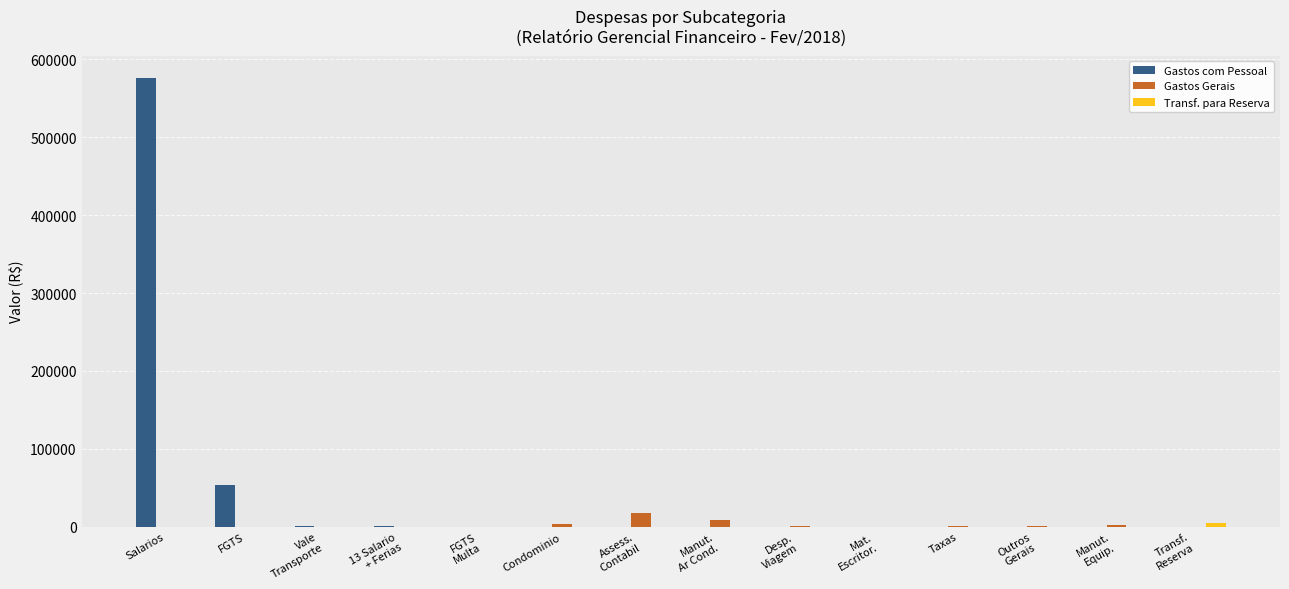

What is the total value across all series at Manut.
Ar Cond.?

8900.0